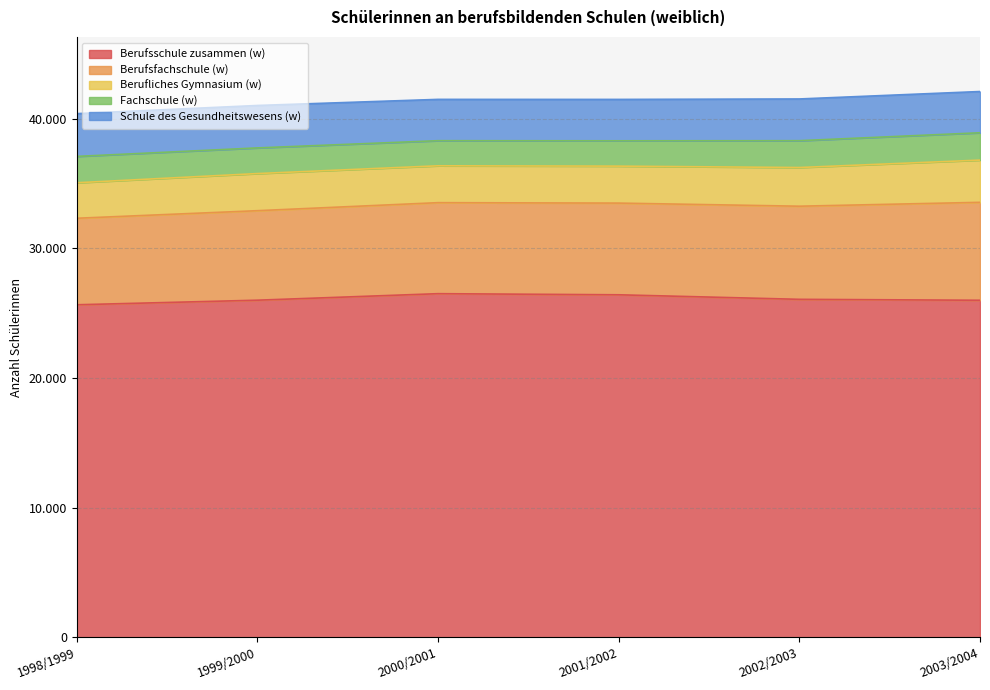

At which category is the sum across all series the highest?

2003/2004